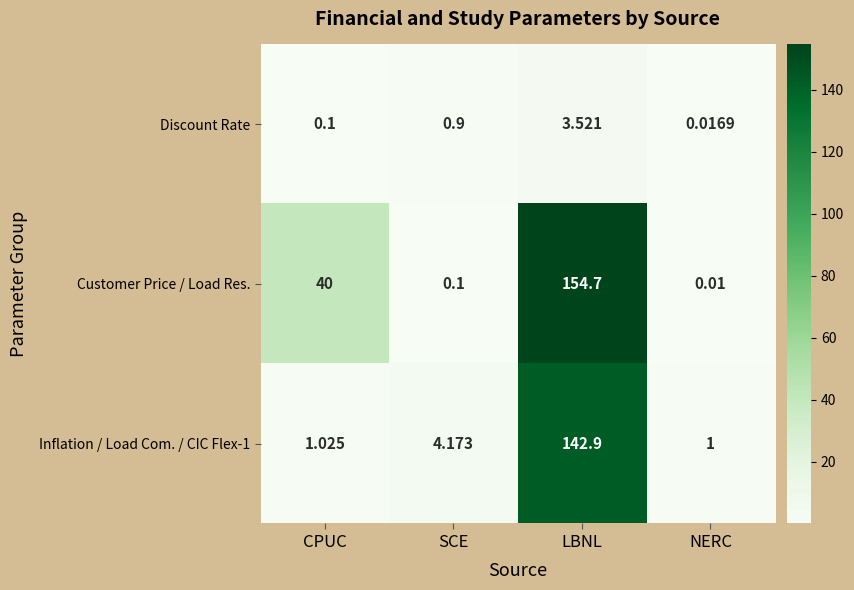

How many series are shown in this chart?

3